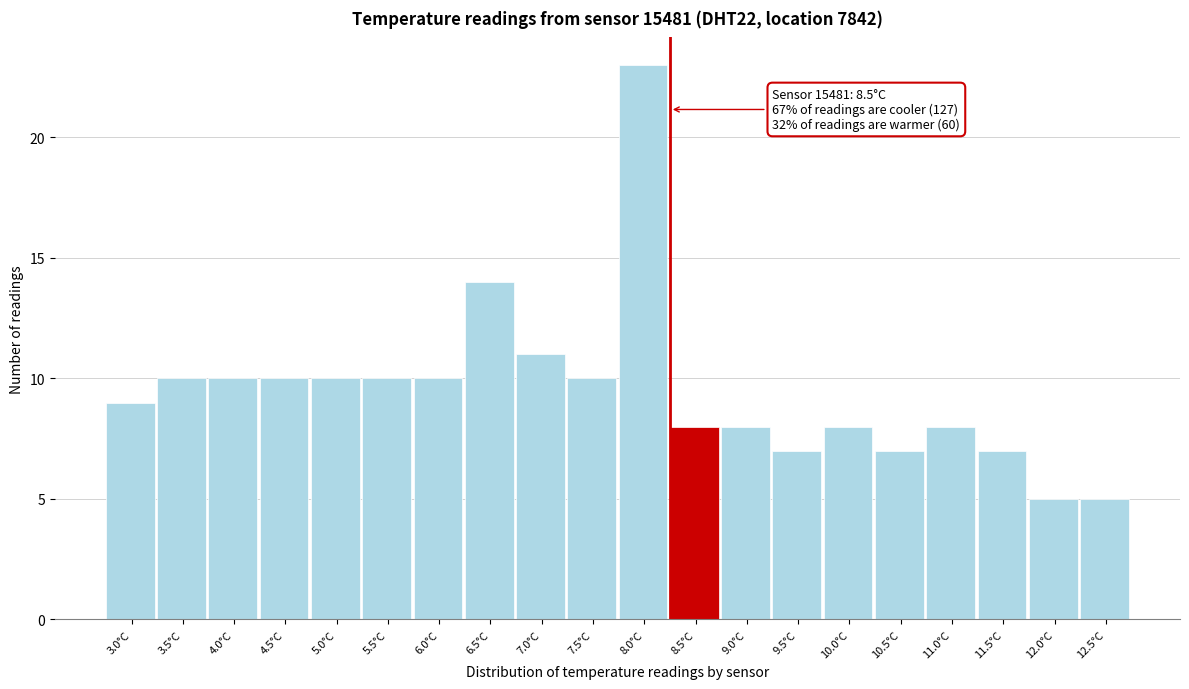

Reading right to left, extract all data points from this chart.

5	5	7	8	7	8	7	8	8	23	10	11	14	10	10	10	10	10	10	9